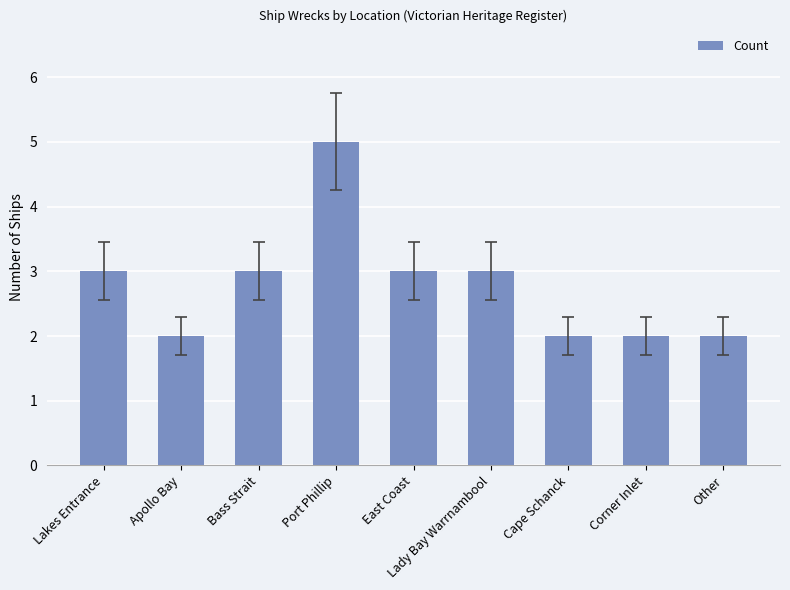

At which category does the chart reach its peak across all series?

Port Phillip